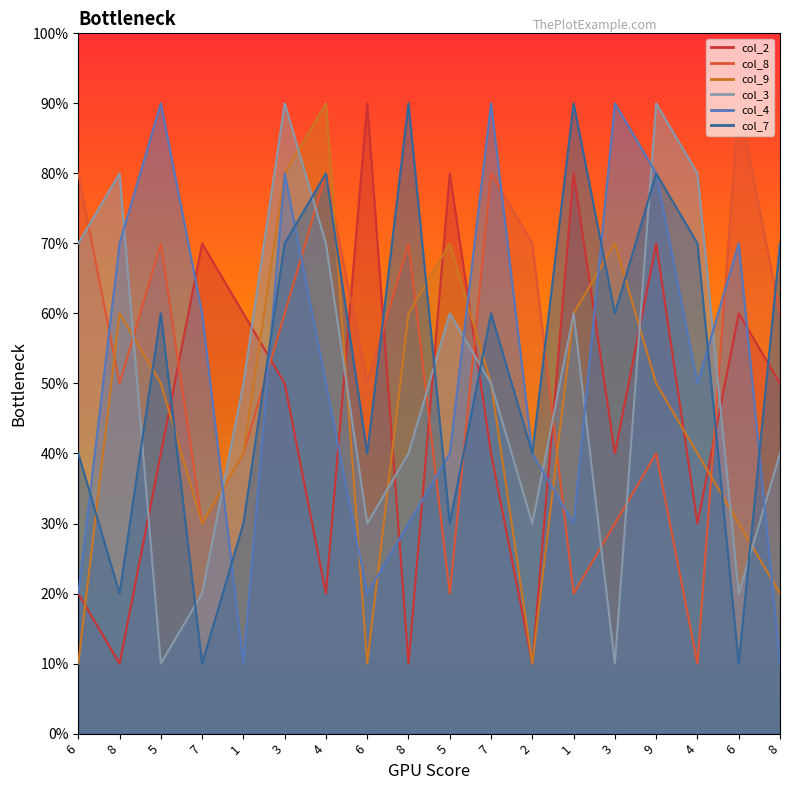

Is it true that col_4 equals 8 at 9?

True